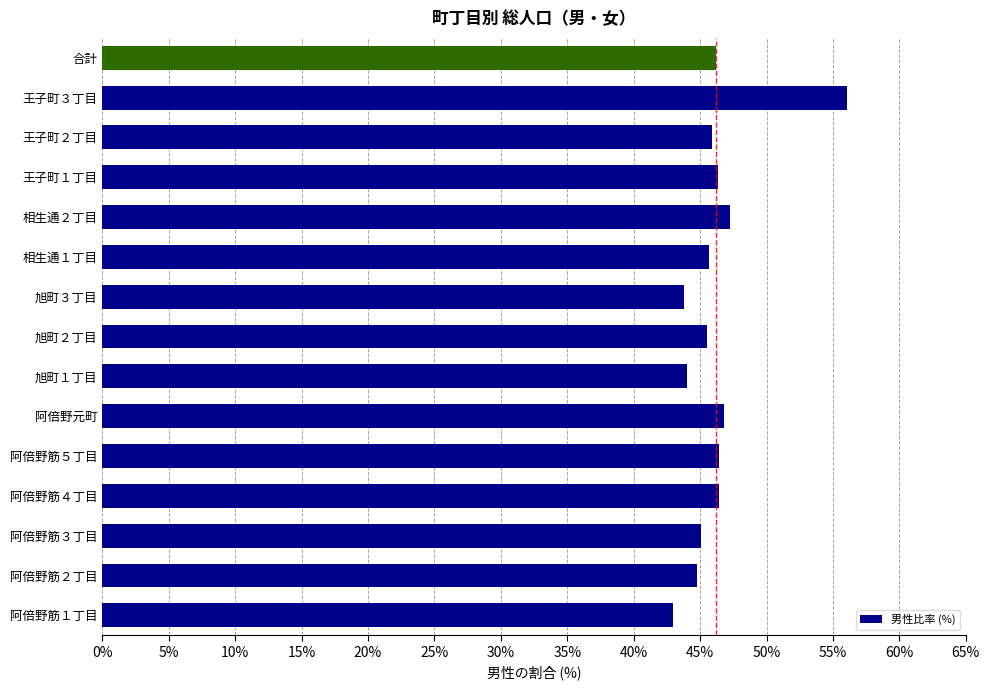

The chart shows a value of 46.4 at 阿倍野筋５丁目. True or false?

True